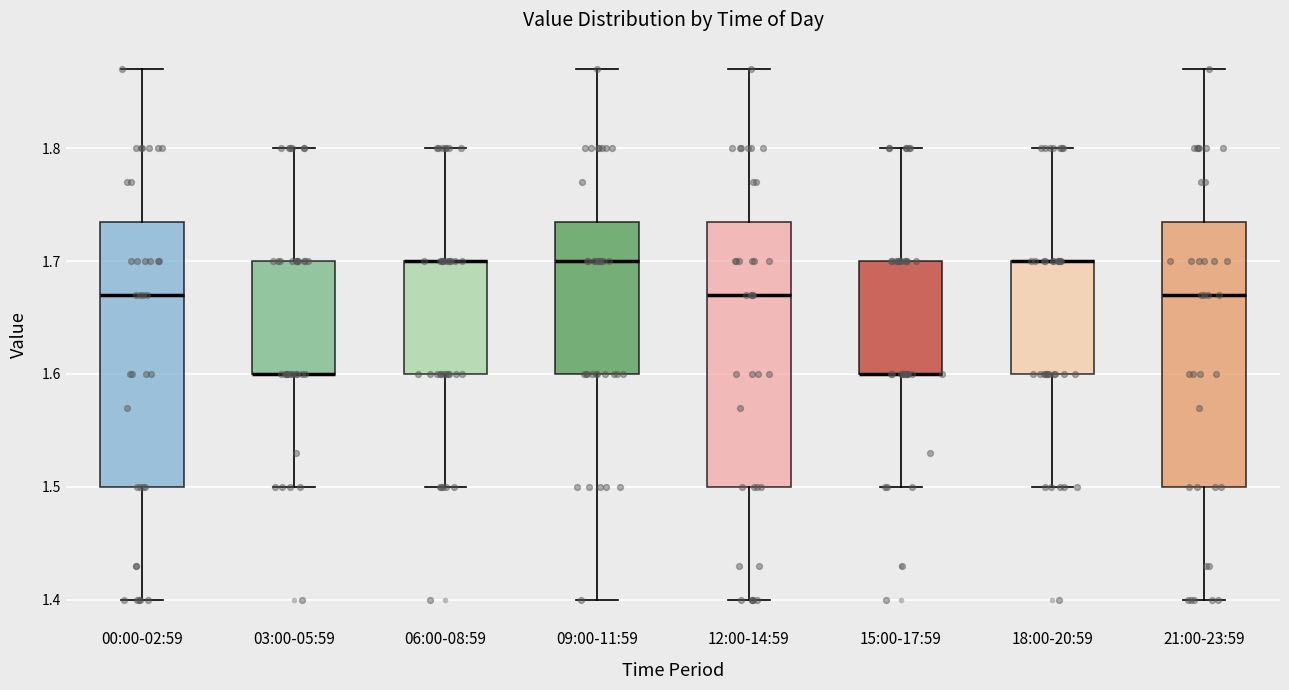

Where does the median line of the box for 21:00-23:59 sit on the y-axis? The values are not printed on the chart, so give them approximately, as read against the axis.

1.67